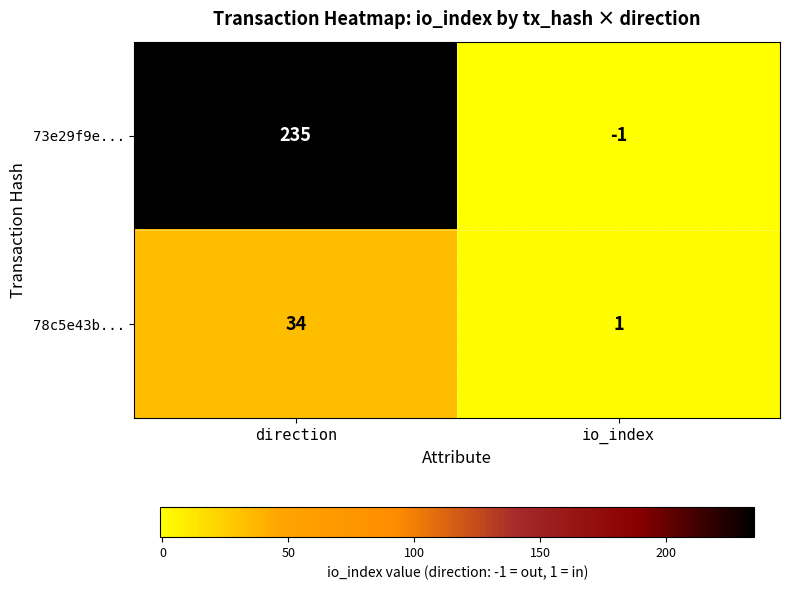

What is the difference between the highest and lowest values at direction?

201